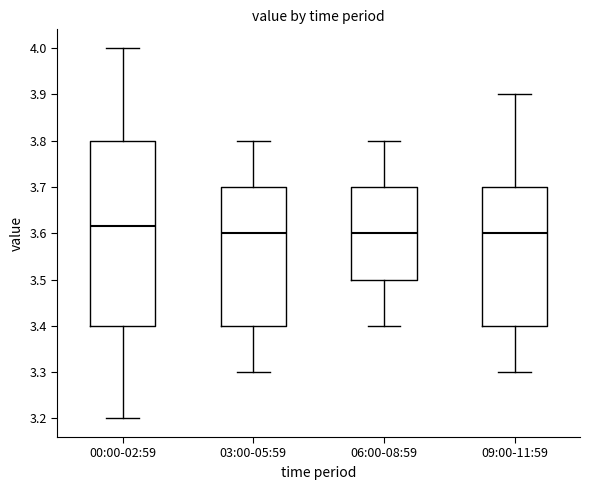

Where does the upper whisker of the box for 03:00-05:59 end on the y-axis? The values are not printed on the chart, so give them approximately, as read against the axis.

3.80